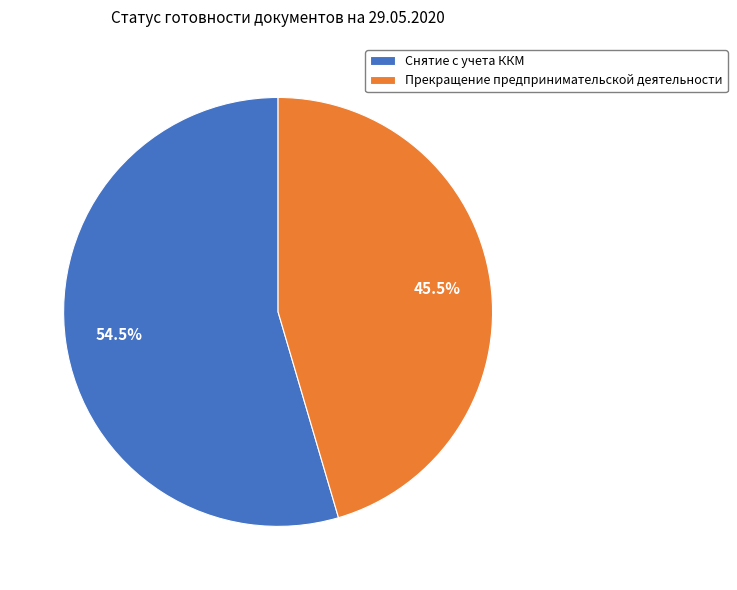

How many slices are in this pie chart?

2